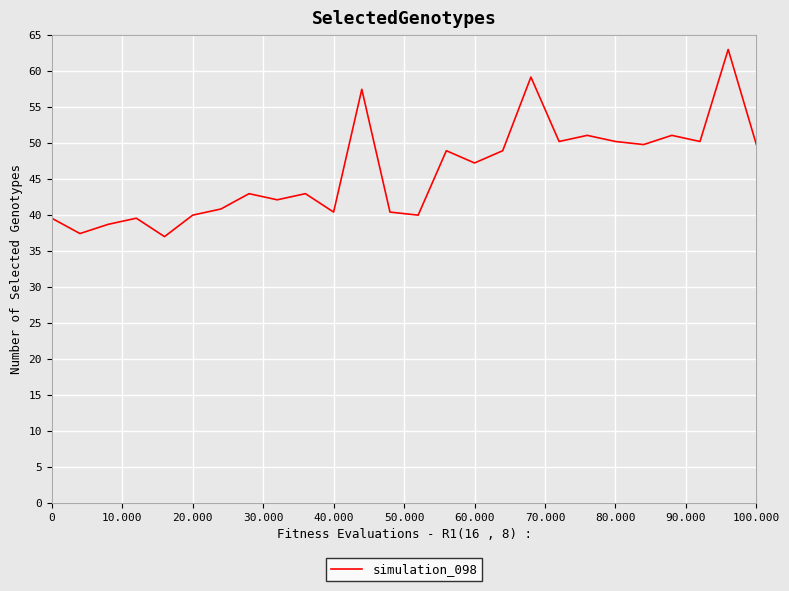

Reading left to right, transcribe all the data shown in this chart.

39.6	37.4	38.7	39.6	37.0	40.0	40.8	43.0	42.1	43.0	40.4	57.5	40.4	40.0	48.9	47.2	48.9	59.2	50.2	51.1	50.2	49.8	51.1	50.2	63.0	49.8